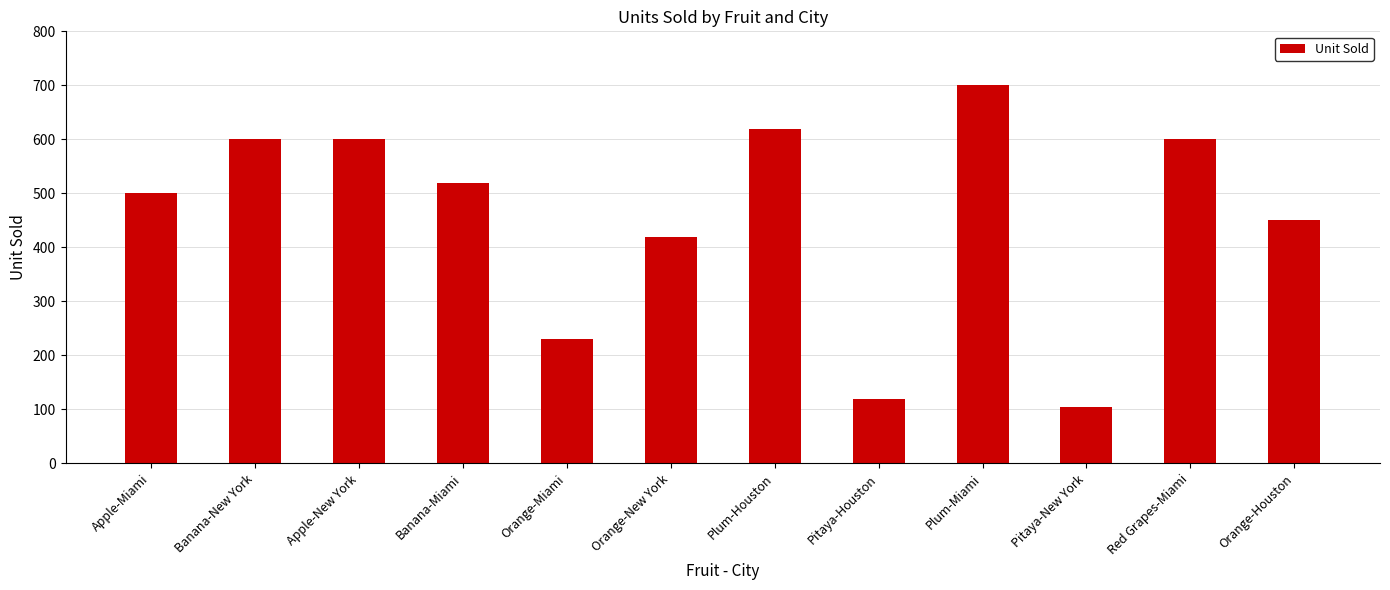

Is it true that the value at Apple-New York is 600?

True